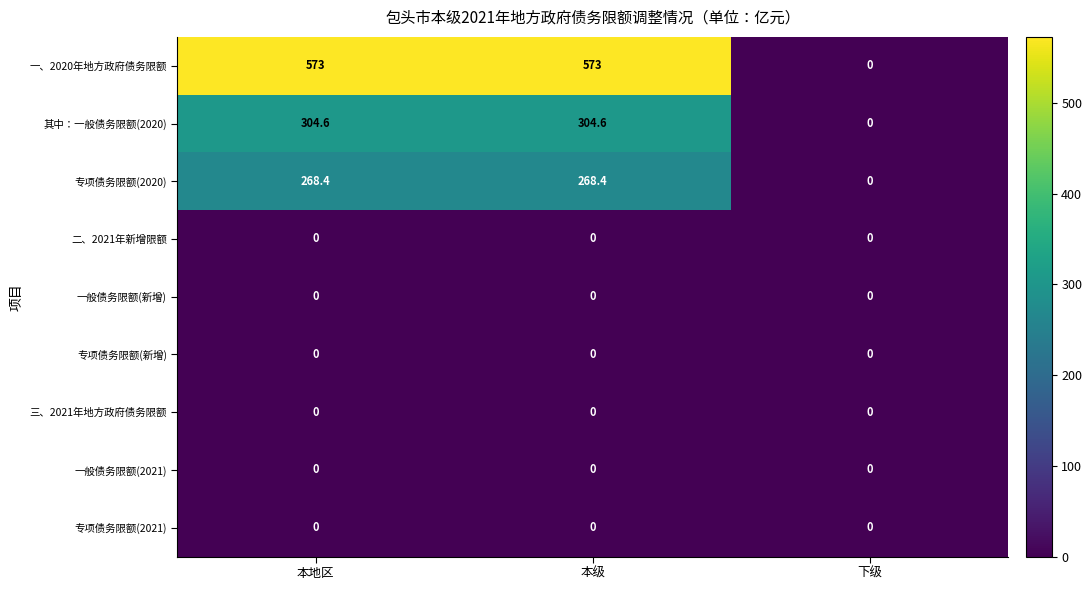

Which series has the largest total across all categories?

一、2020年地方政府债务限额